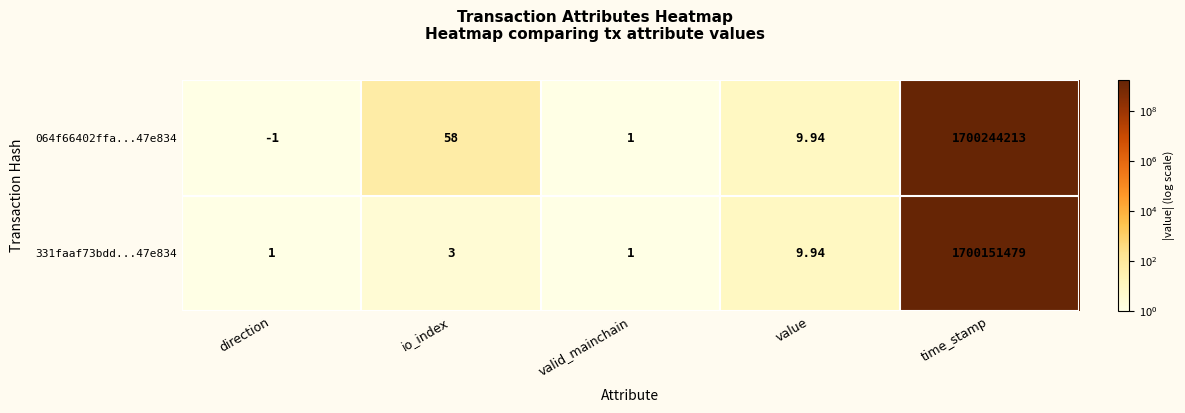

At which label does 331faaf73bdd...47e834 reach its peak?

time_stamp